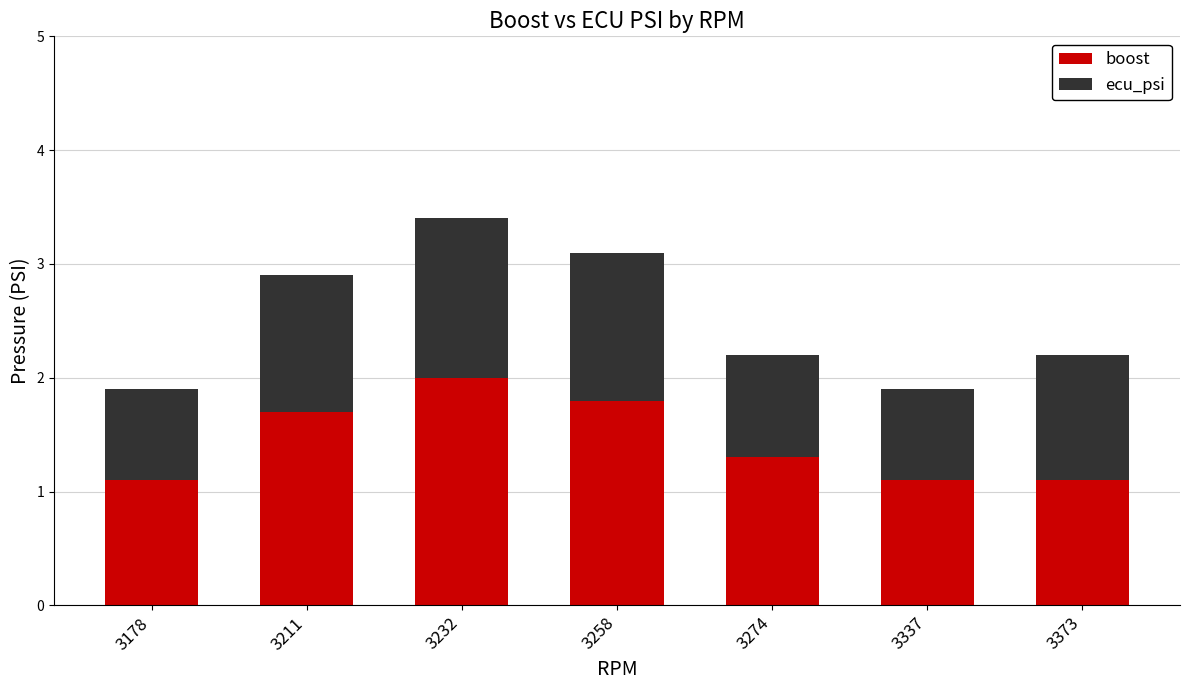

True or false: boost has a value of 2.4 at 3258.

False